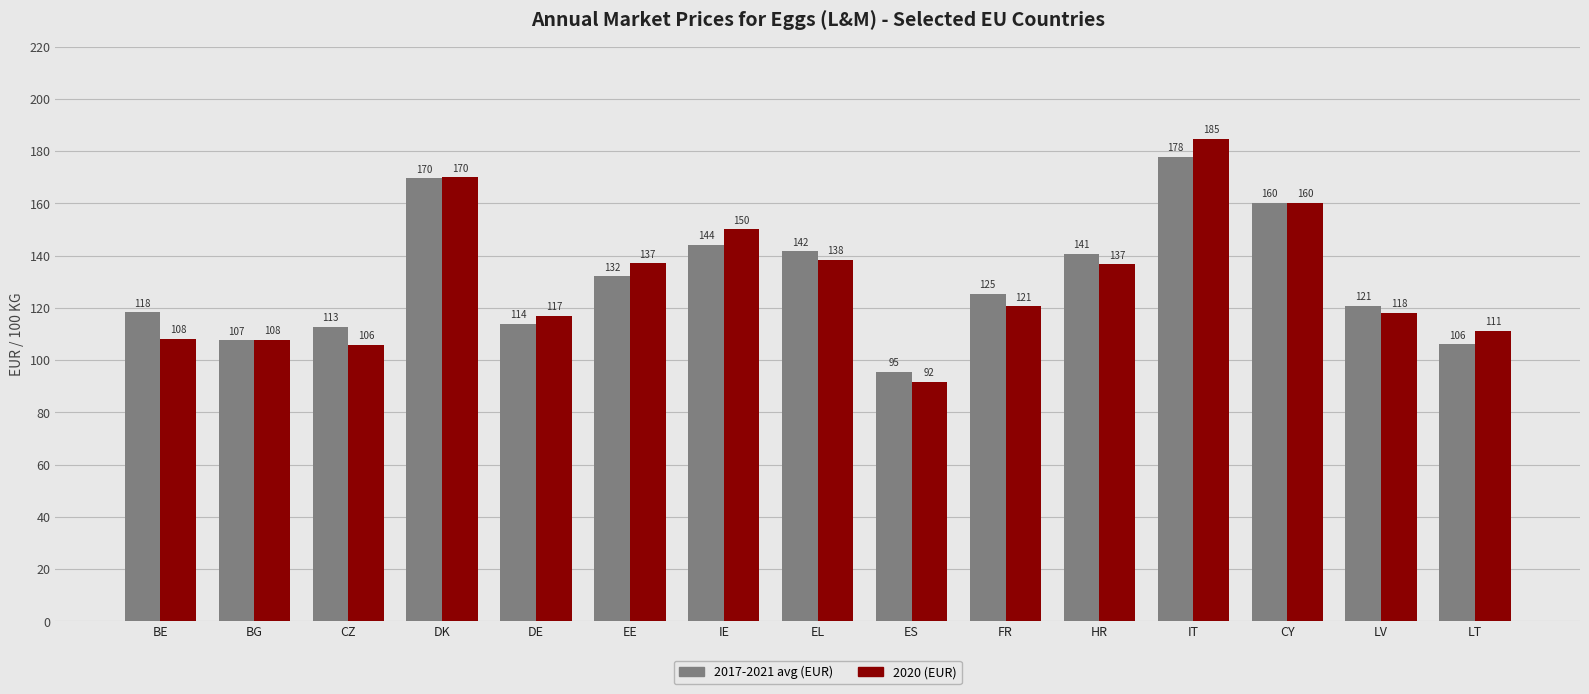

Rank the series by their maximum value, from highest to lowest.

2020 (EUR), 2017-2021 avg (EUR)